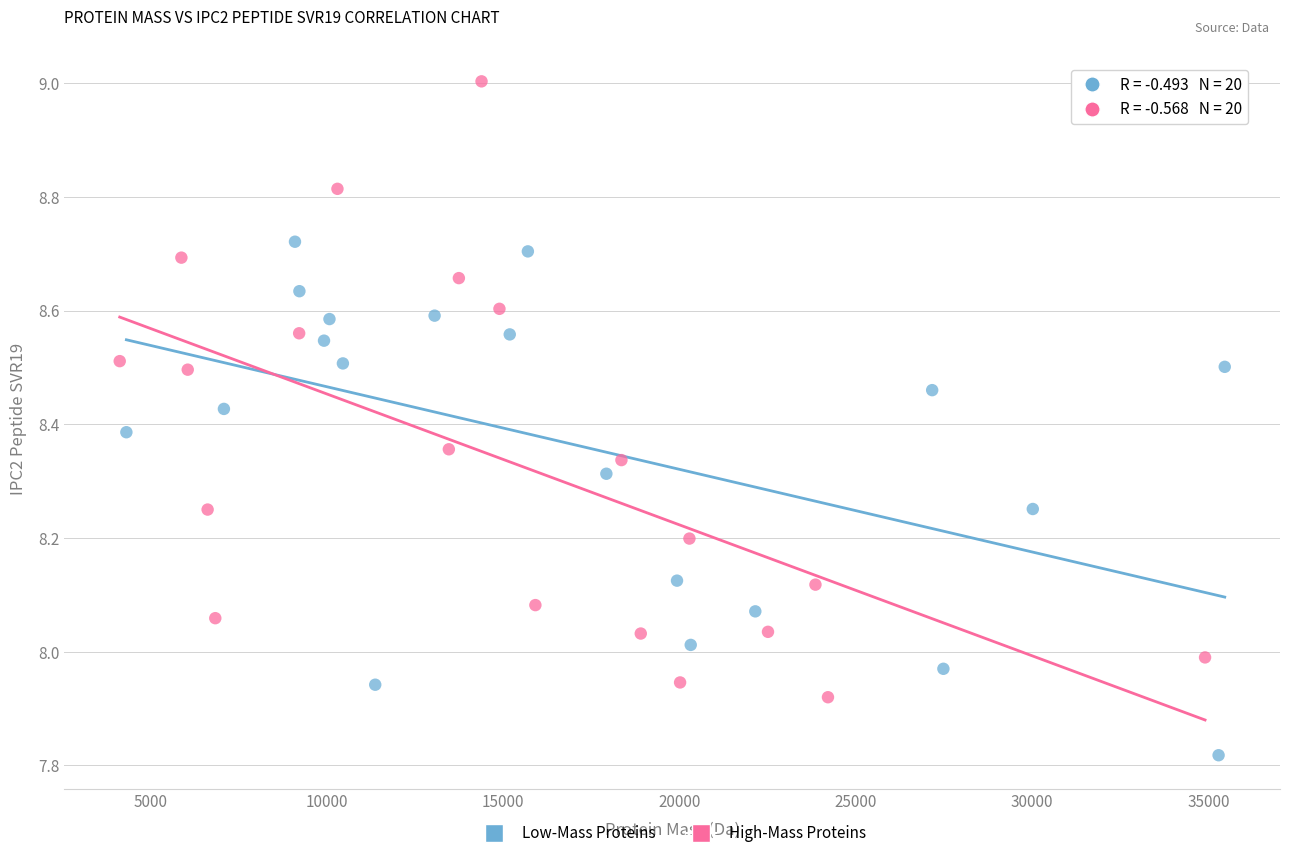

Which series has the widest spread of Y values?

High-Mass Proteins